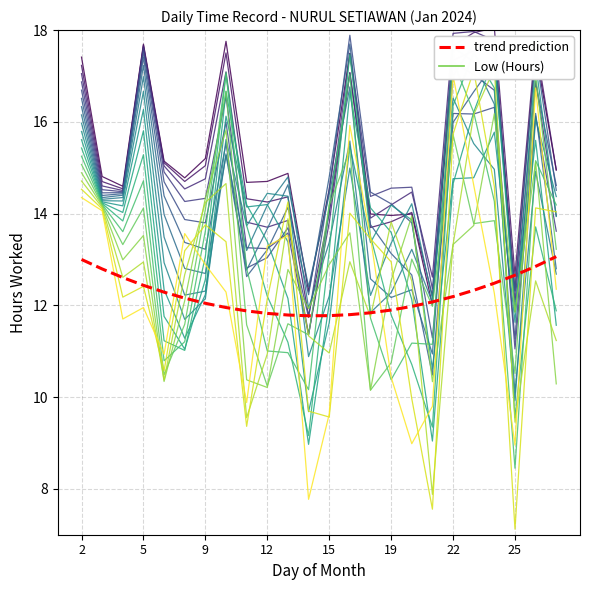

The value of layer_0 at 11 is 17.0. True or false?

False